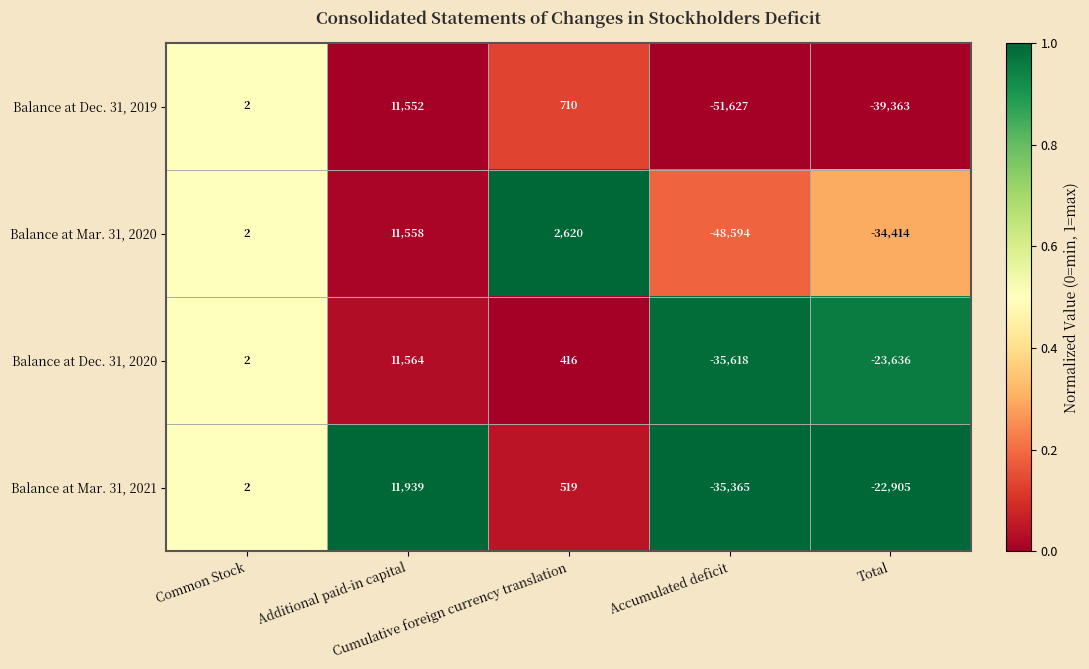

Which label corresponds to the largest value in the chart?

Additional paid-in capital